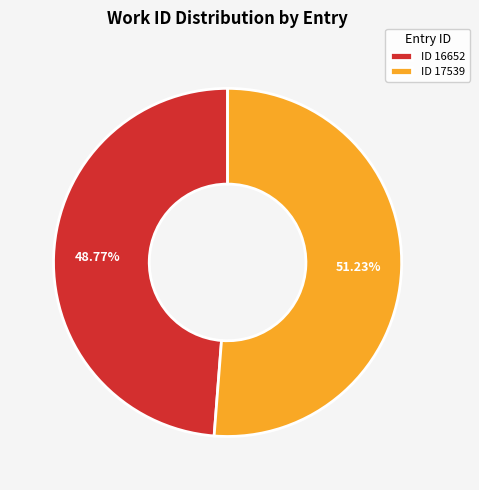

What is the ratio of the value at ID 17539 to the value at ID 16652?

1.1